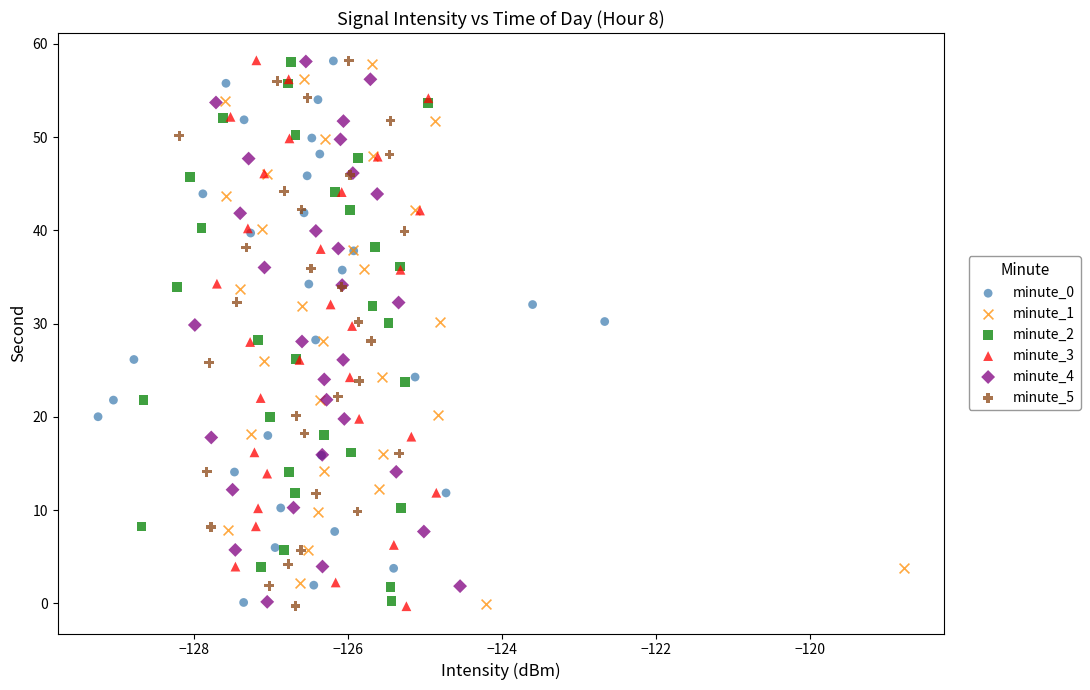

What are all the series names shown in the legend?

minute_0, minute_1, minute_2, minute_3, minute_4, minute_5